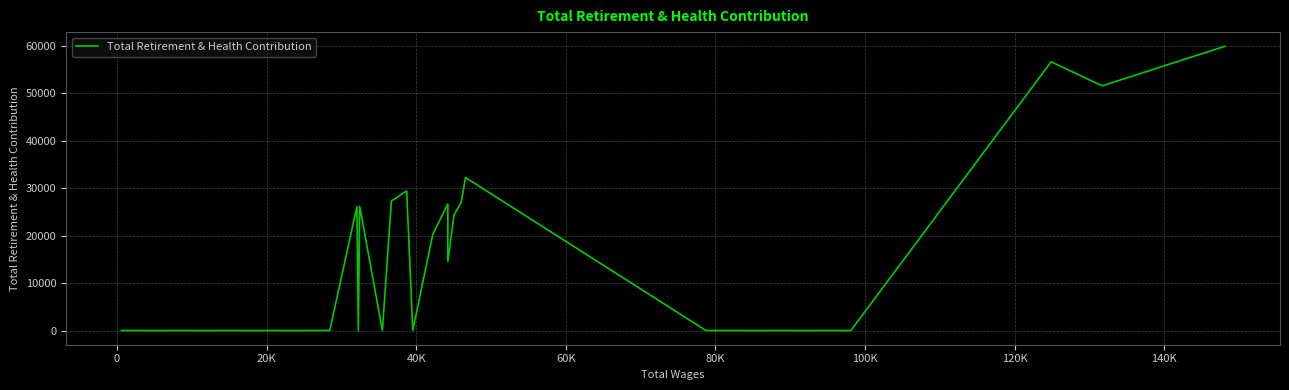

What is the difference between the maximum and minimum values?

59828